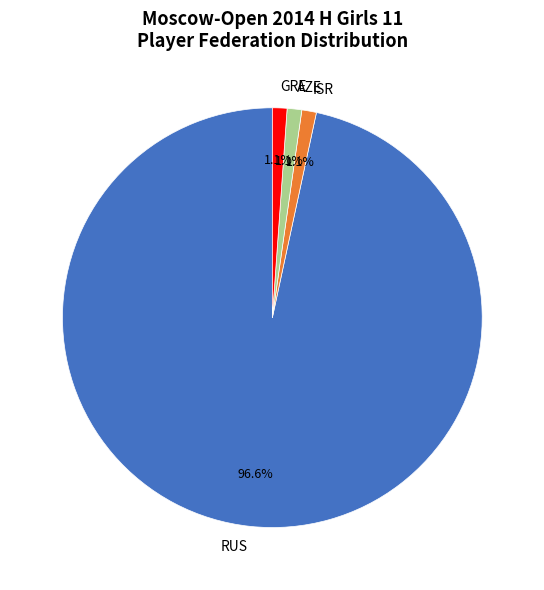

Between RUS and AZE, which is larger?

RUS